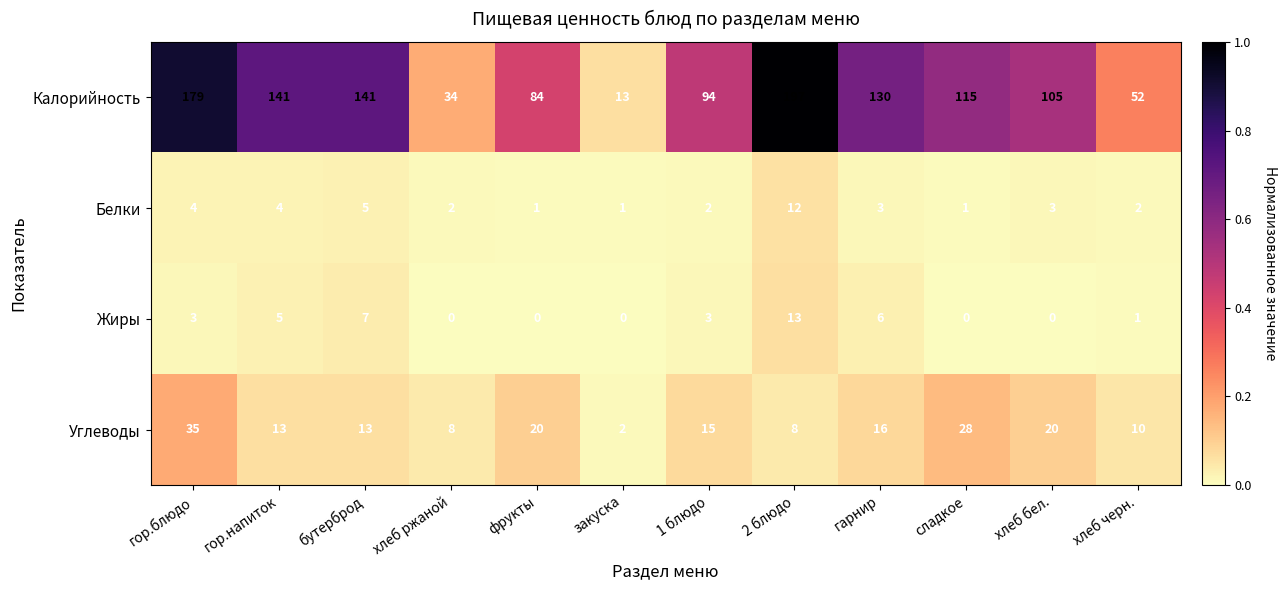

List the series in order of their peak value, lowest first.

Белки, Жиры, Углеводы, Калорийность